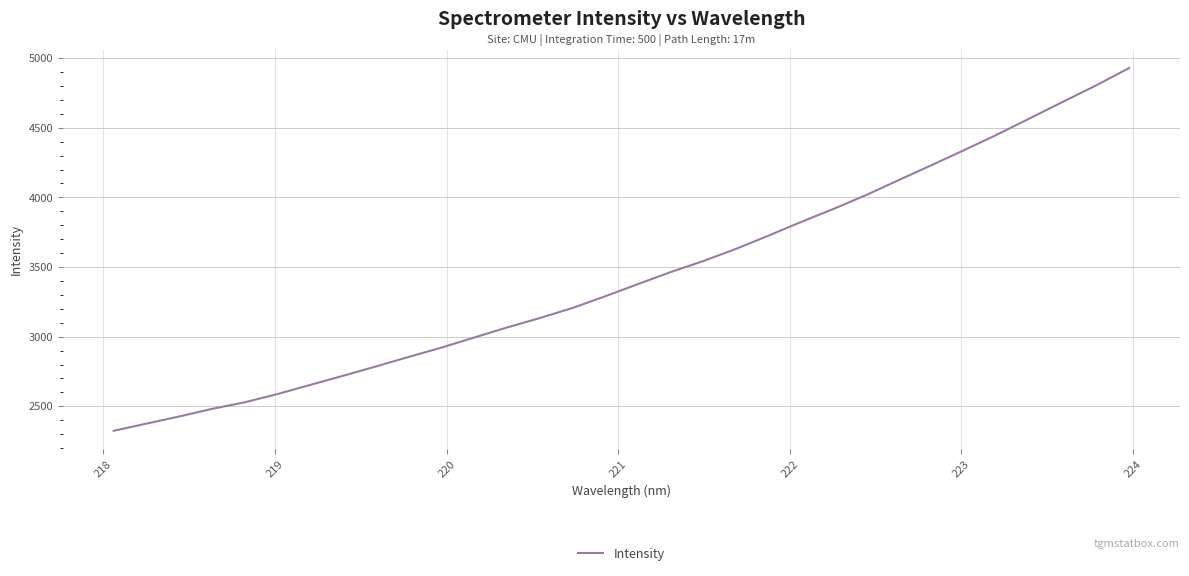

What is the average value?

3438.3